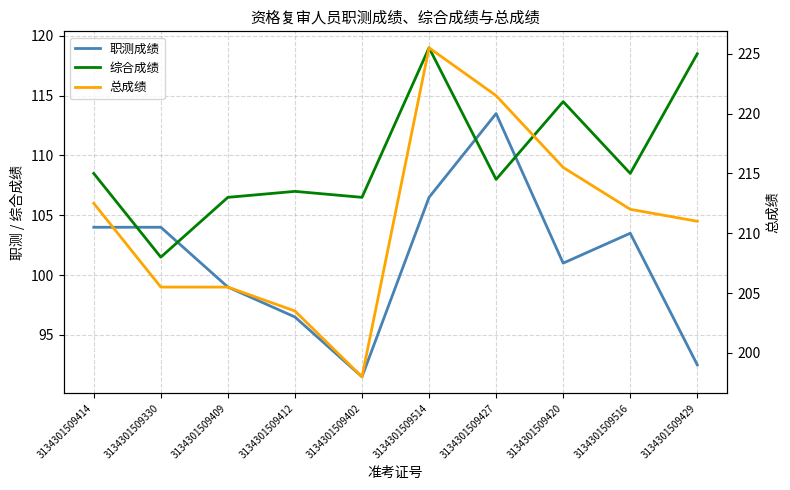

What position from the right is 3134301509409?

8